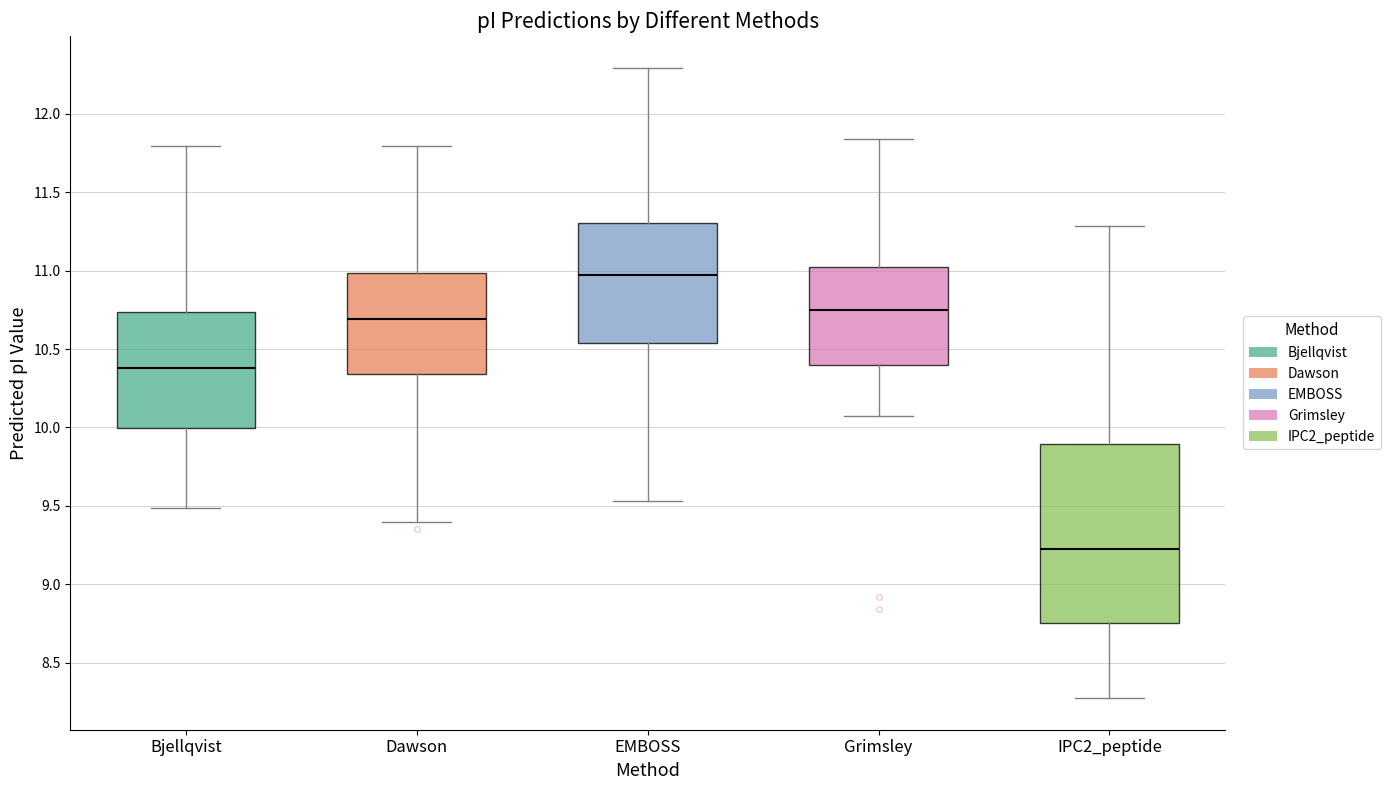

Where does the median line of the box for IPC2_peptide sit on the y-axis? The values are not printed on the chart, so give them approximately, as read against the axis.

9.20